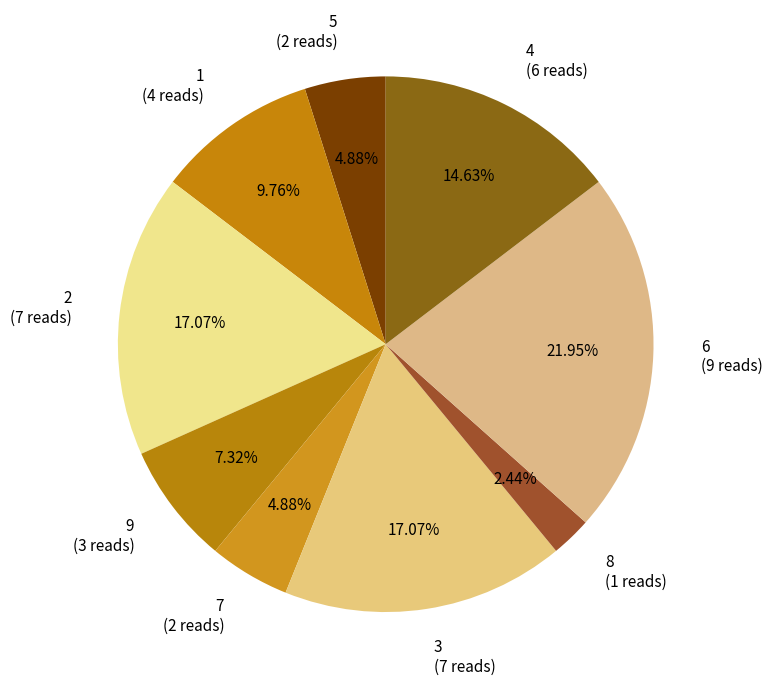

Do 7 (2 reads) and 1 (4 reads) together represent more than half of the pie?

No